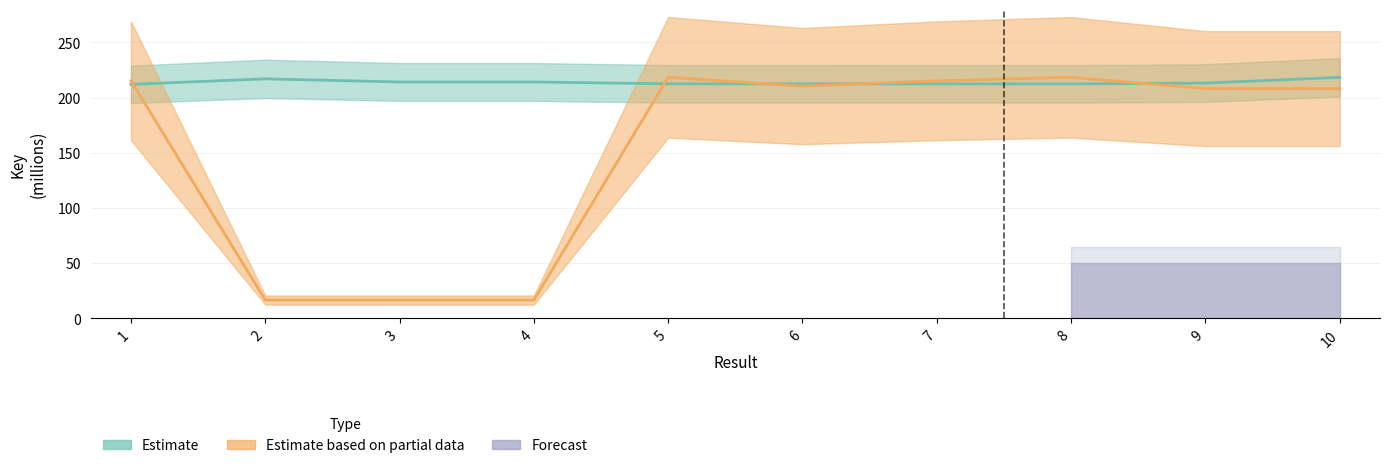

At which label does Estimate based on partial data reach its minimum?

2